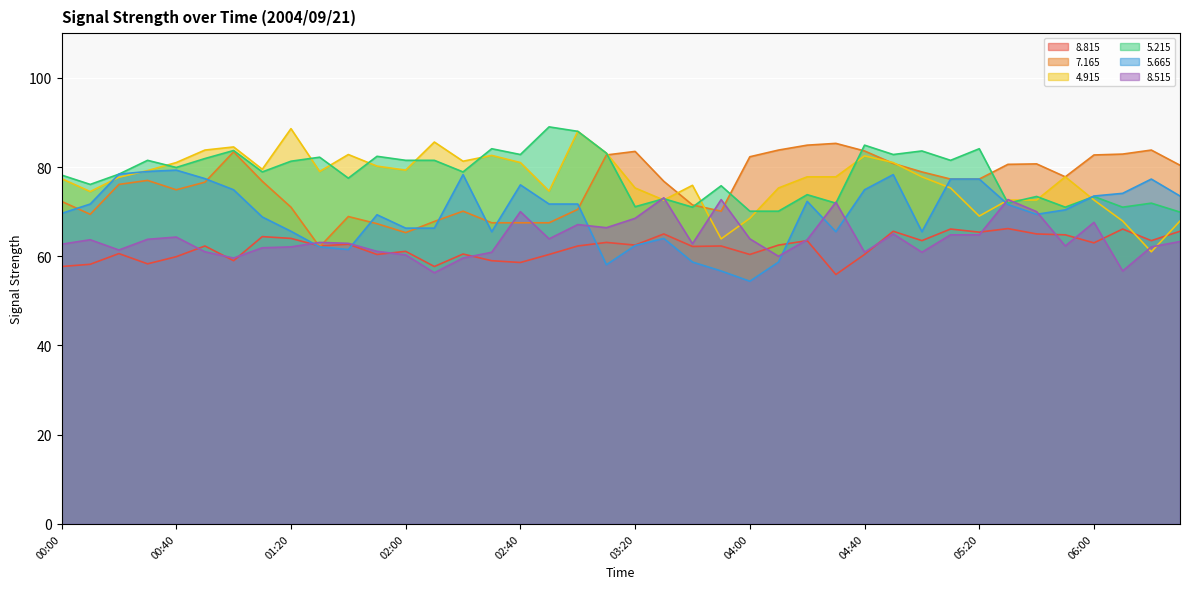

How many distinct data groups are displayed?

6